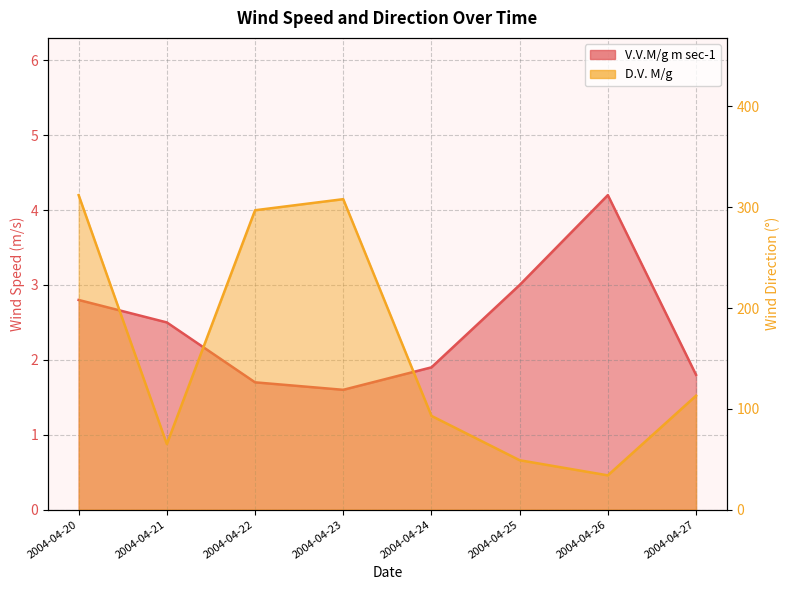

How many categories are shown in the chart?

8